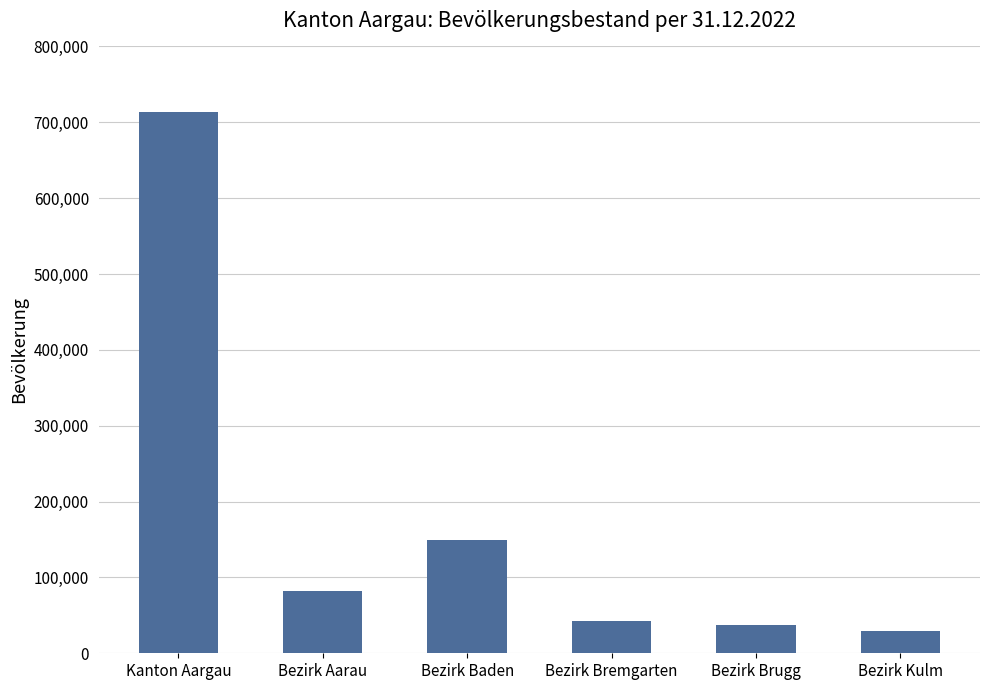

At which category does the chart reach its minimum across all series?

Bezirk Kulm